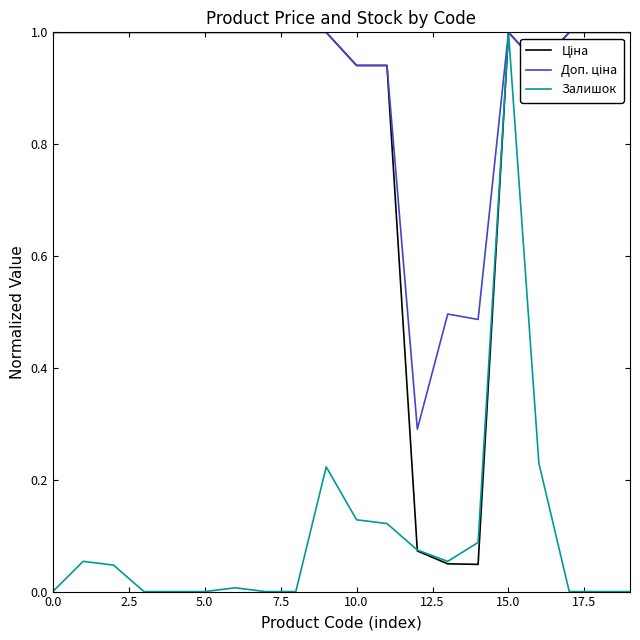

Which series has the largest range (max minus min)?

Залишок